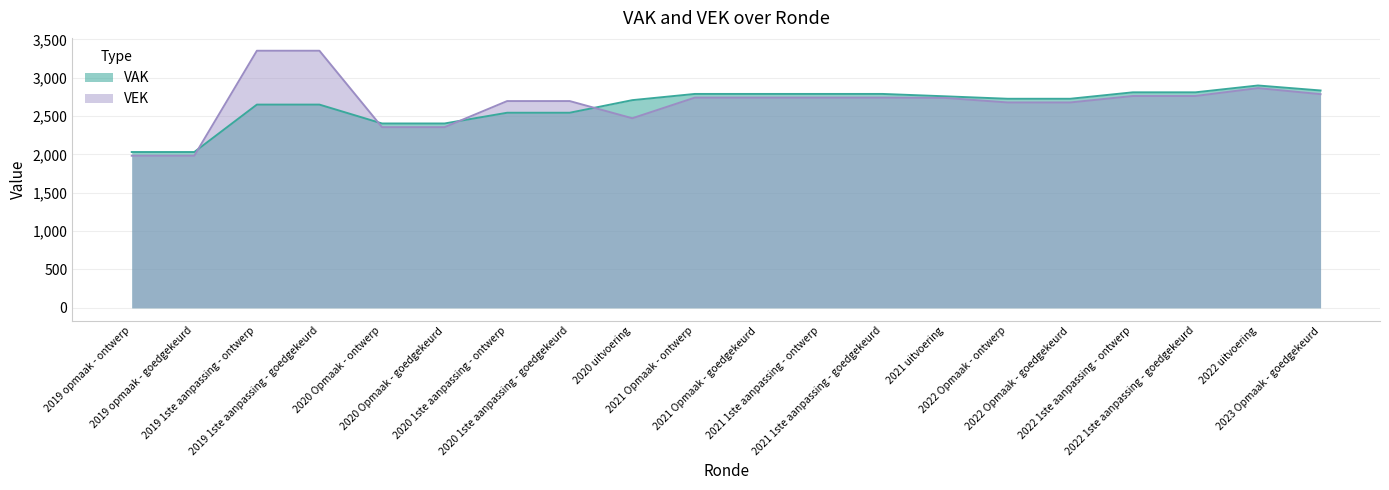

How many distinct data groups are displayed?

2